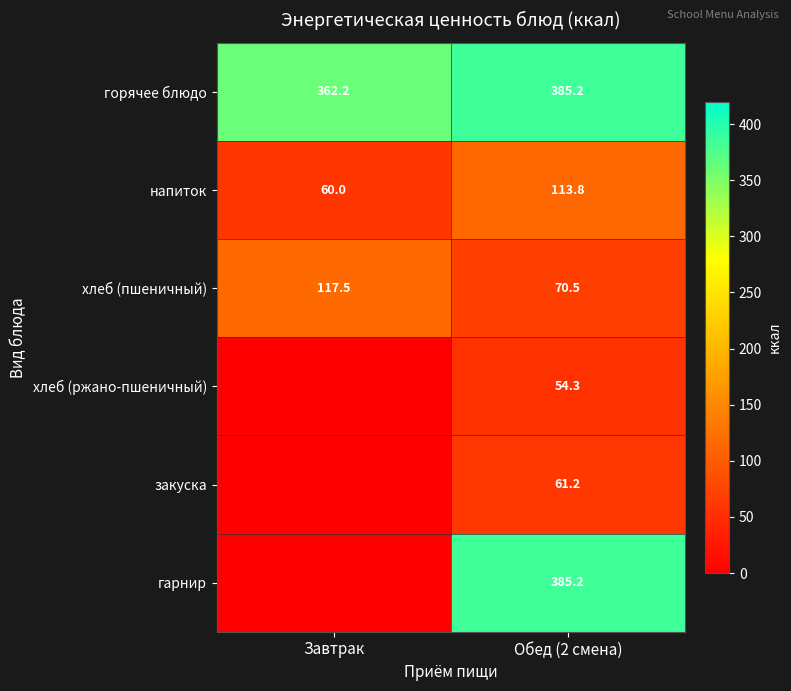

Which label corresponds to the largest value in the chart?

Обед (2 смена)